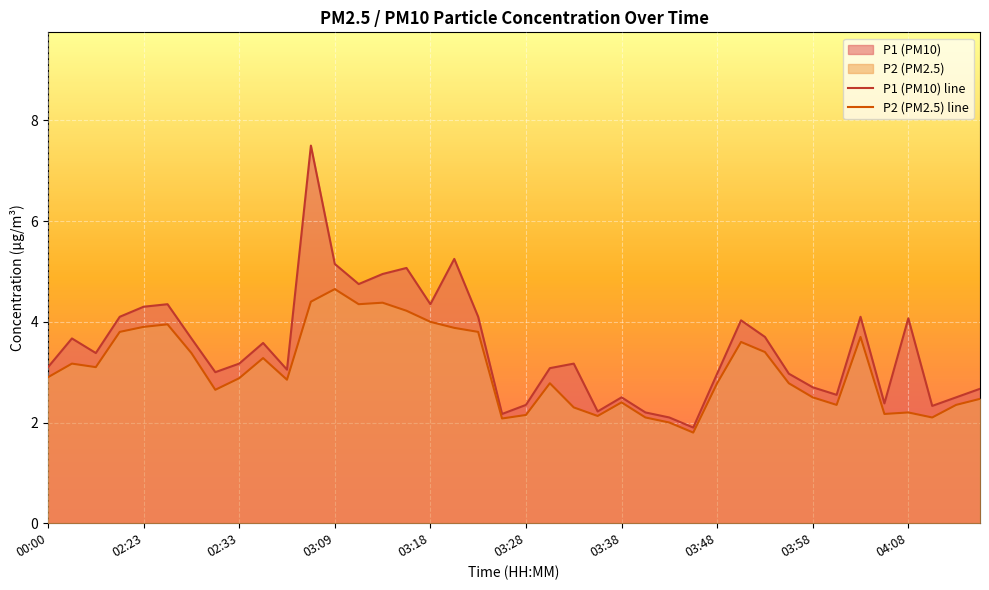

What is the lowest value of the P2 series?

1.8